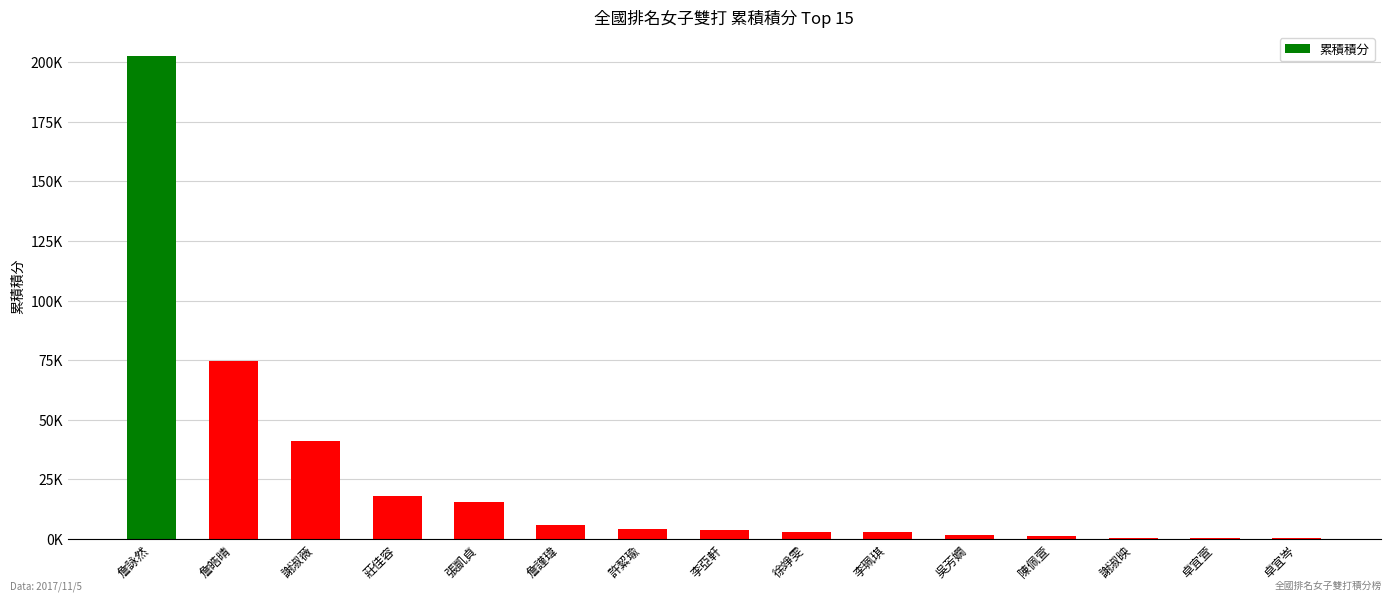

Rank the categories by value from lowest to highest.

卓宜岑, 卓宜萱, 謝淑映, 陳佩萱, 吳芳嫺, 李珮琪, 徐竫雯, 李亞軒, 許絜瑜, 詹謹瑋, 張凱貞, 莊佳容, 謝淑薇, 詹皓晴, 詹詠然